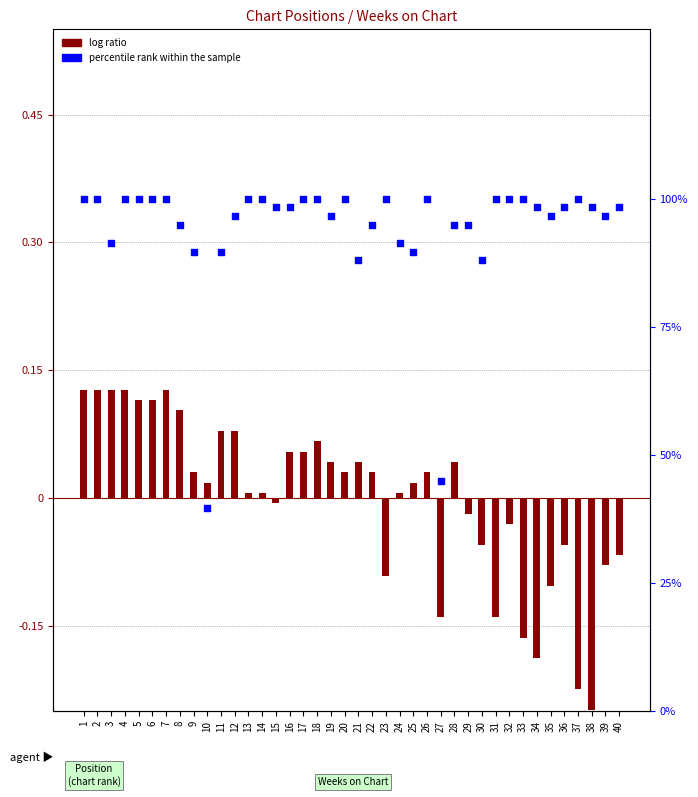

Which series has the largest Y range (max minus min)?

percentile rank within the sample